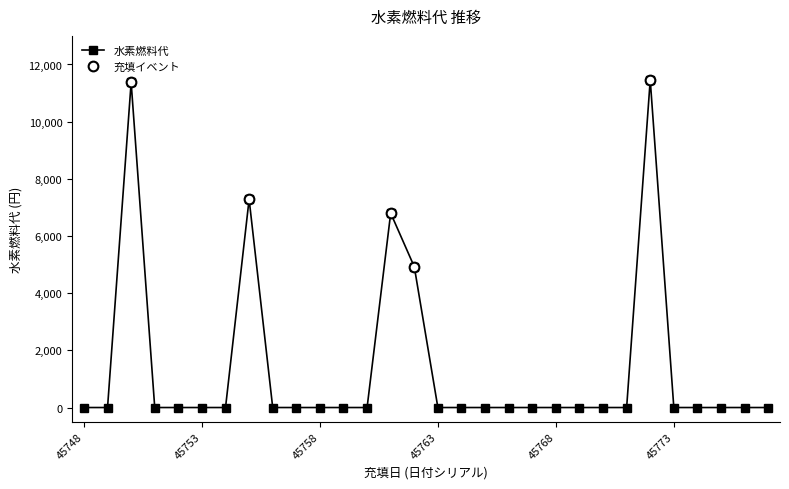

Reading right to left, transcribe all the data shown in this chart.

0	0	0	0	0	11462	0	0	0	0	0	0	0	0	0	4925	6800	0	0	0	0	0	7284	0	0	0	0	11374	0	0